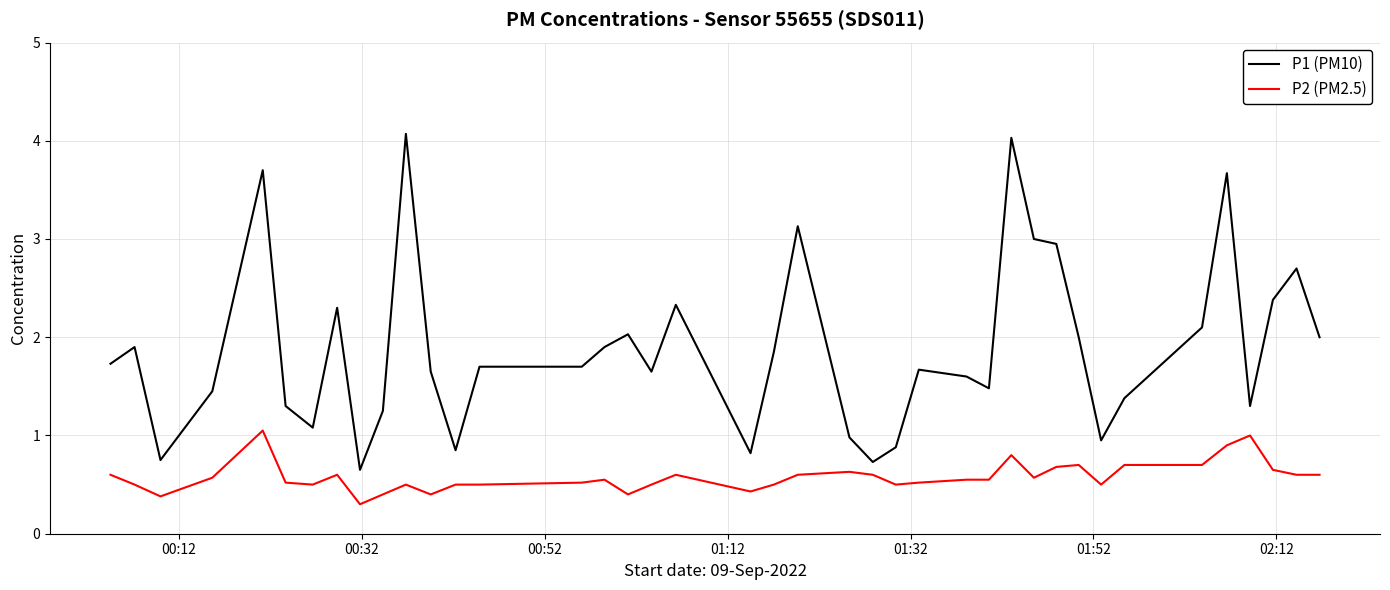

Which series has the widest spread of values?

P1 (PM10)